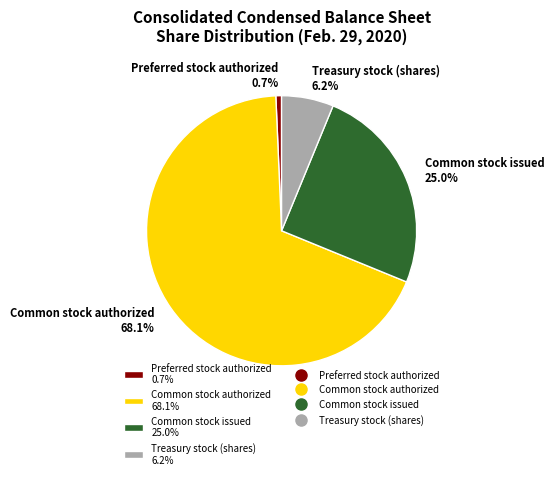

To the nearest percent, what percentage of the pie is Common stock authorized?

68%